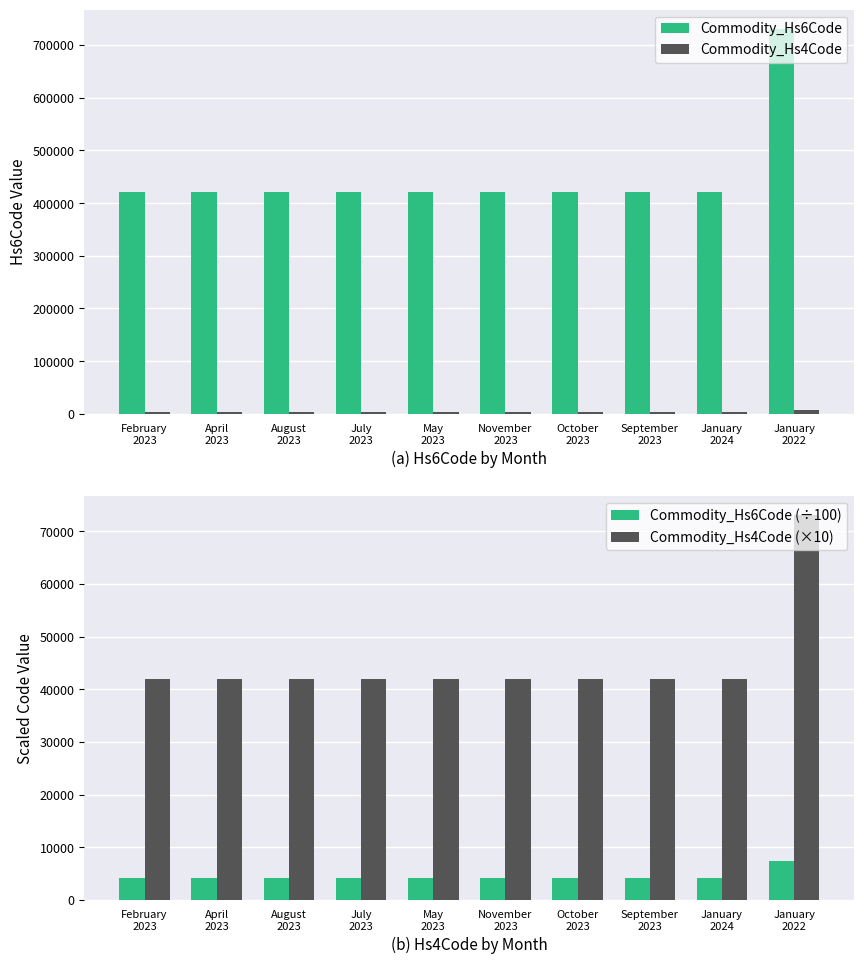

Which has a higher value, May
2023 or November
2023?

May
2023